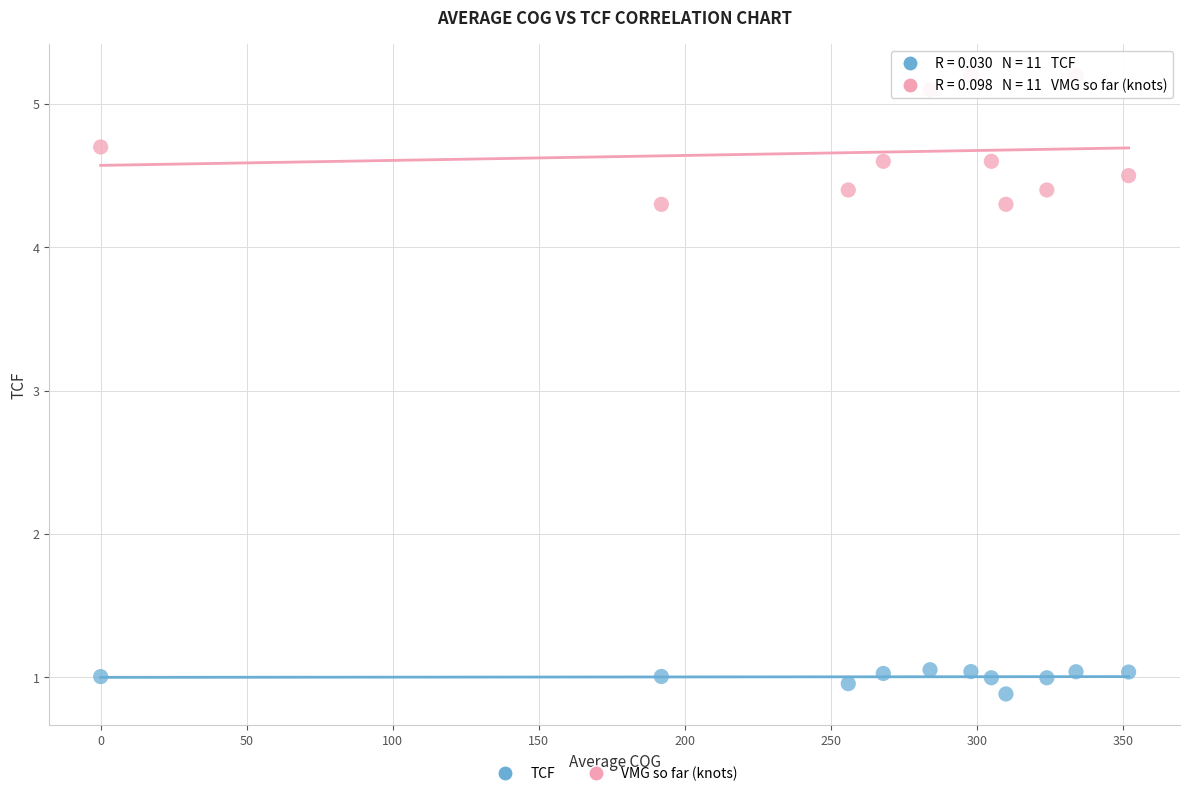

Which series contains the lowest Y value?

TCF